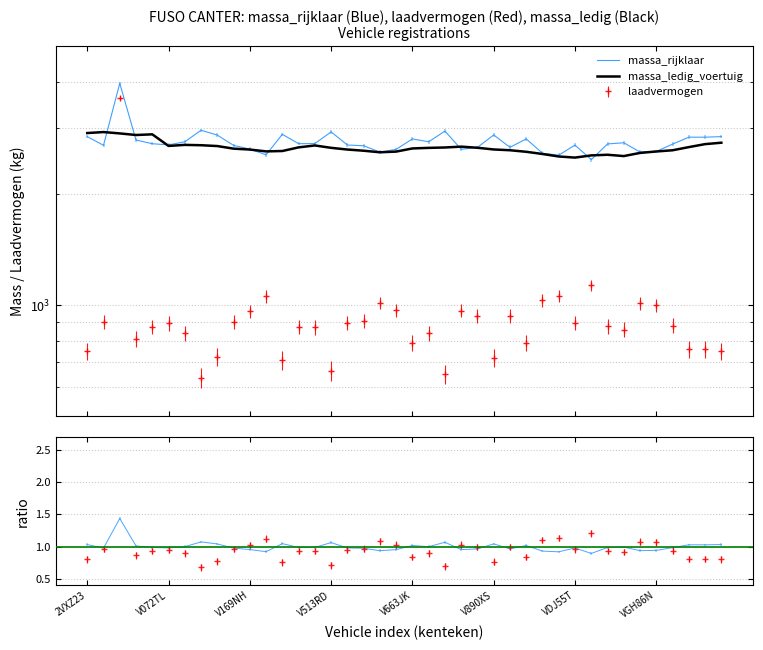

What is the spread (max minus min) of values at V09FLZ?

2876.0